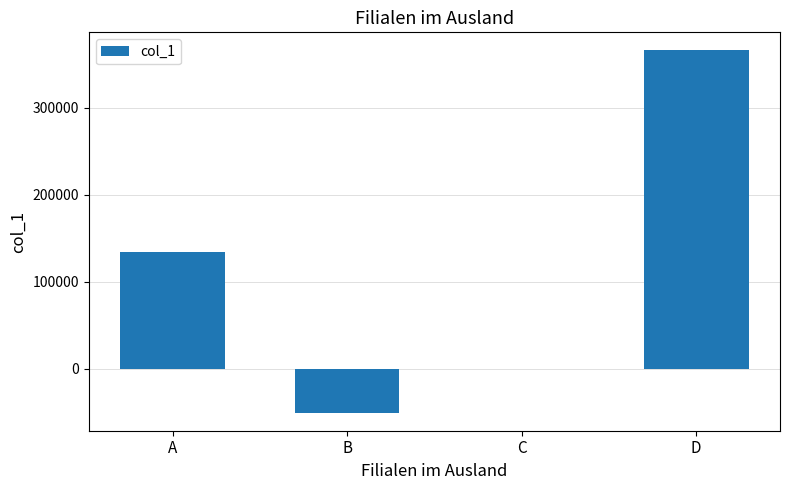

Count the number of categories in the chart.

4